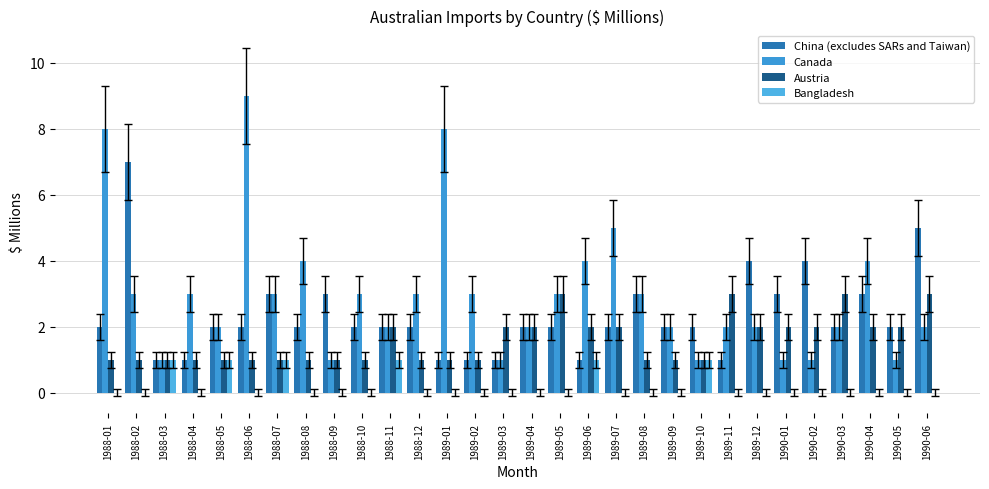

How many series are shown in this chart?

4